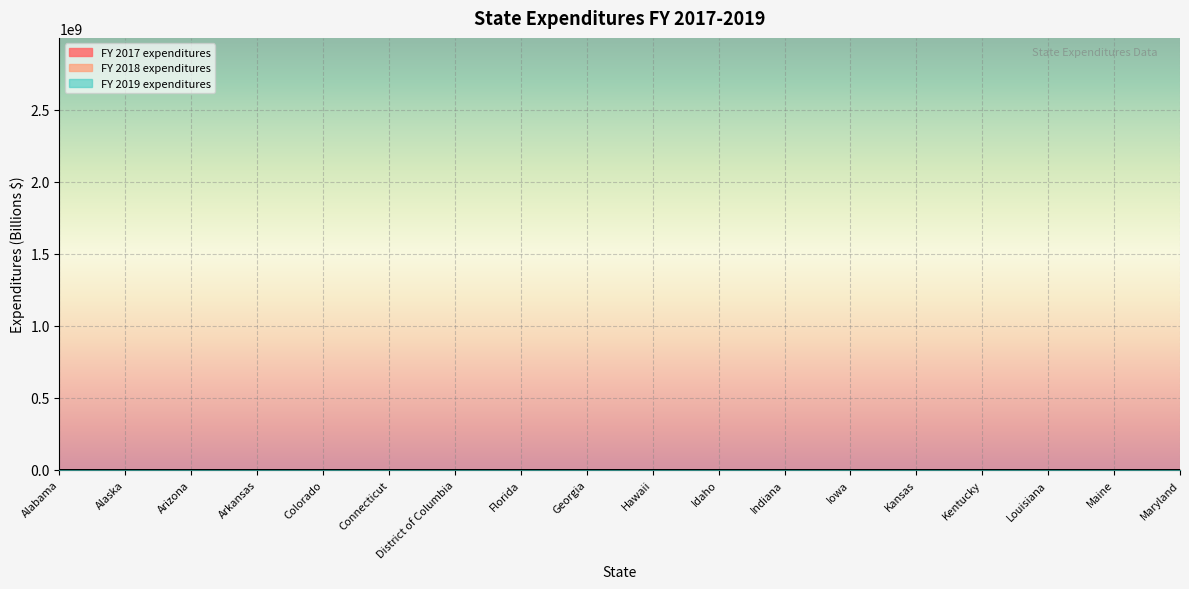

What is the difference between the FY 2018 expenditures values at Maine and Alaska?

0.3